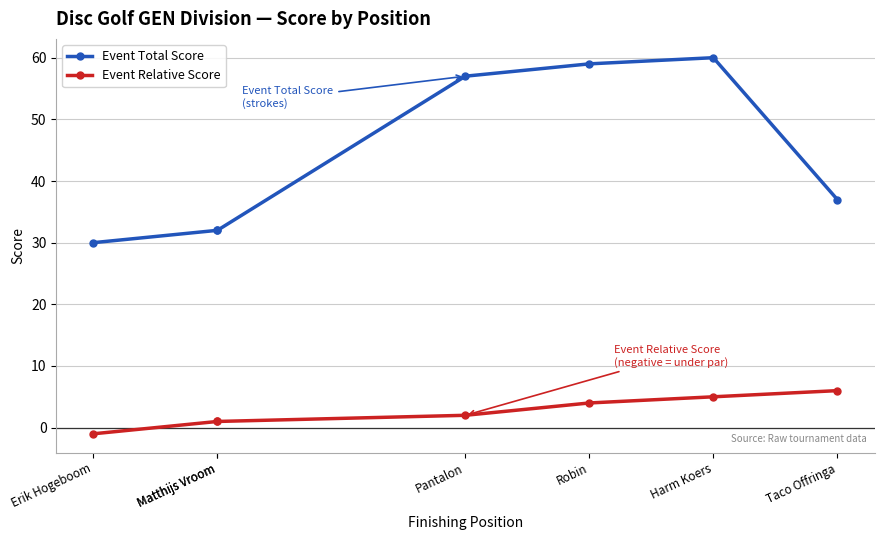

Where is Event Relative Score nearest to the value 2?

Pantalon